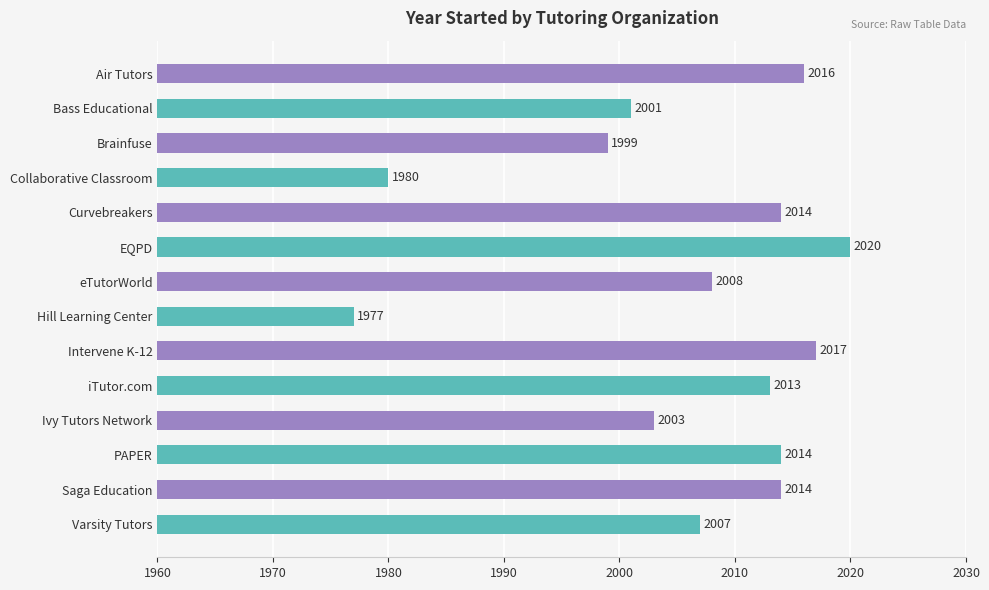

Count the number of data series in this chart.

1